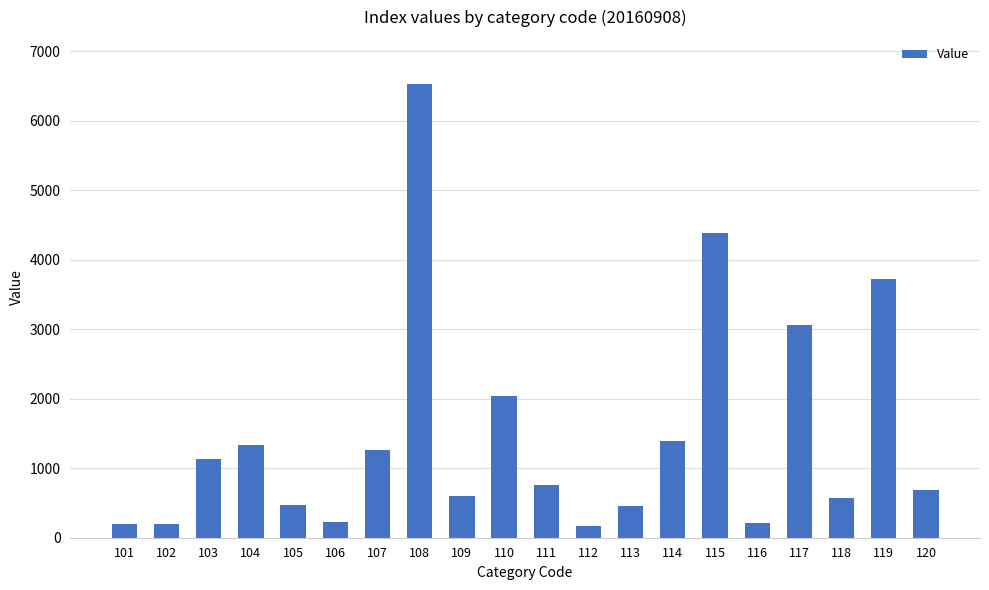

Which category has the highest value across all series?

108